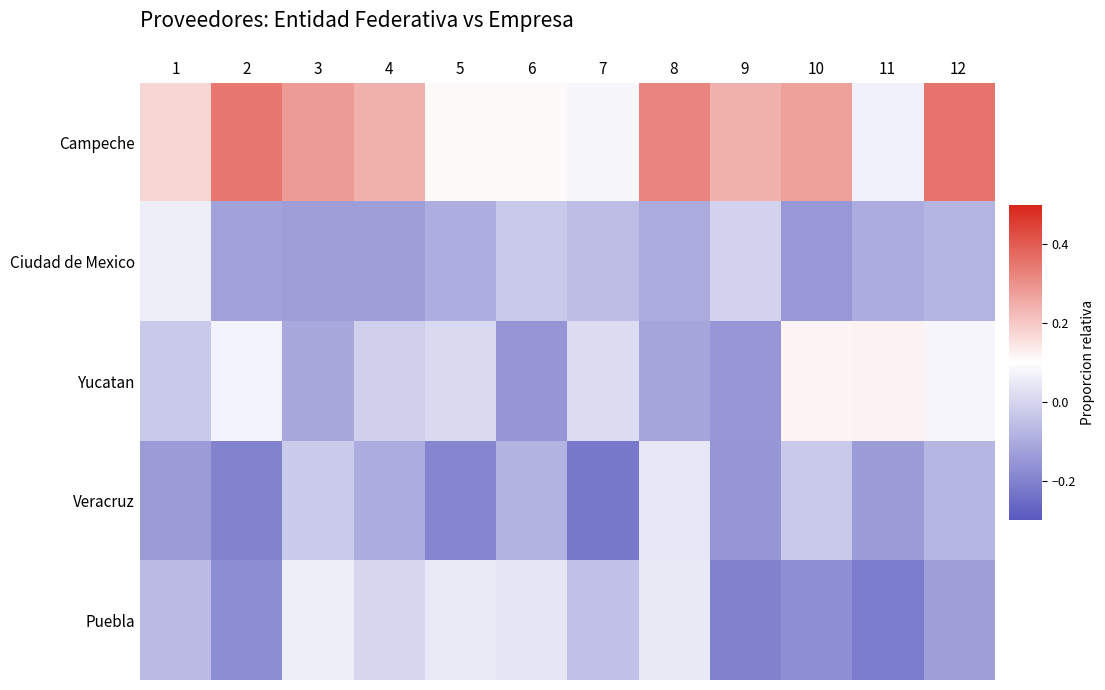

Count the number of data series in this chart.

5